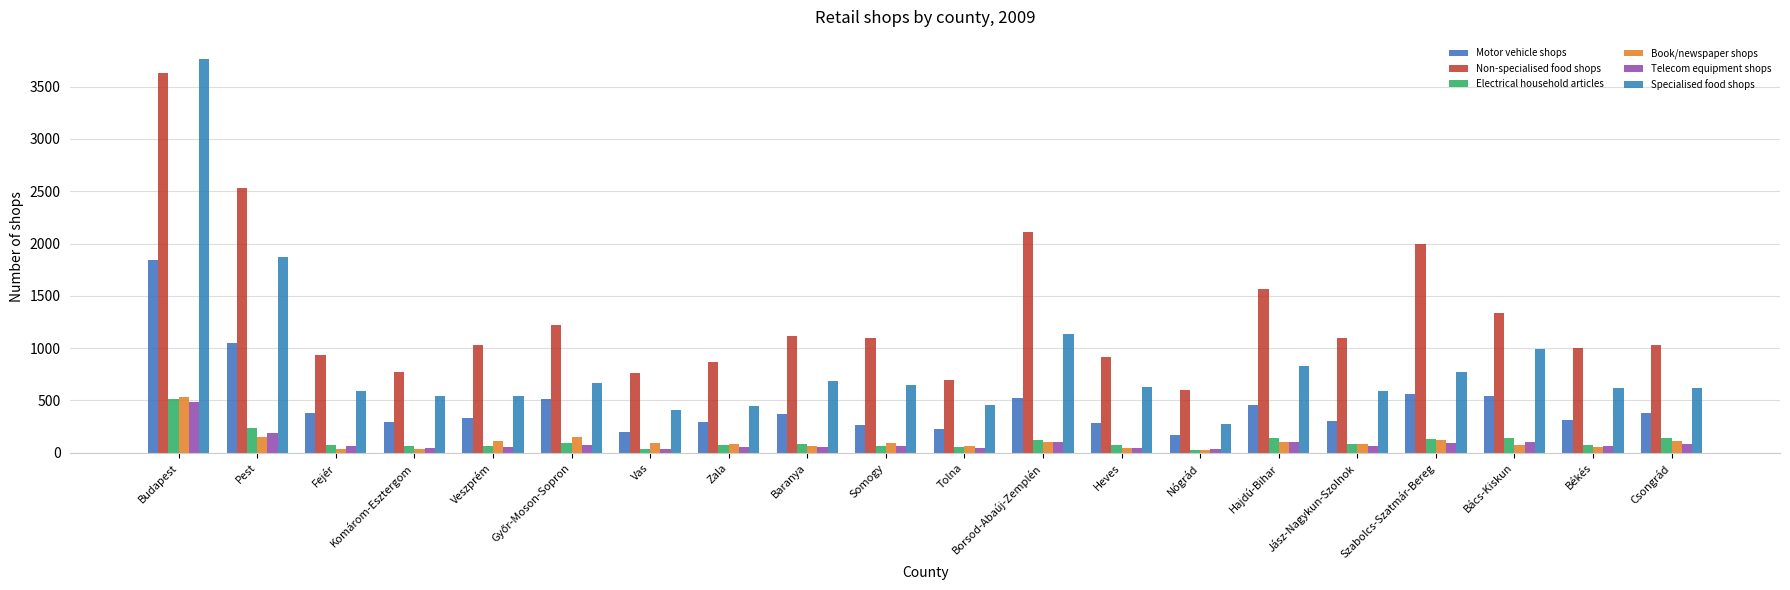

Reading left to right, extract all data points from this chart.

Motor vehicle shops: 1847	1047	381	292	329	510	194	290	371	270	226	524	287	166	461	301	561	538	310	377
Non-specialised food shops: 3628	2528	937	772	1027	1220	759	868	1119	1093	699	2110	913	602	1563	1095	1991	1335	1000	1027
Electrical household articles: 510	235	78	69	65	90	34	78	80	68	54	120	77	27	140	84	131	139	76	141
Book/newspaper shops: 536	150	39	39	115	150	96	87	64	95	68	103	45	28	99	87	118	72	57	117
Telecom equipment shops: 483	185	61	41	59	79	36	55	55	66	41	103	42	36	99	69	93	99	62	84
Specialised food shops: 3761	1868	594	544	543	670	410	447	684	650	456	1131	628	279	828	586	768	989	617	619